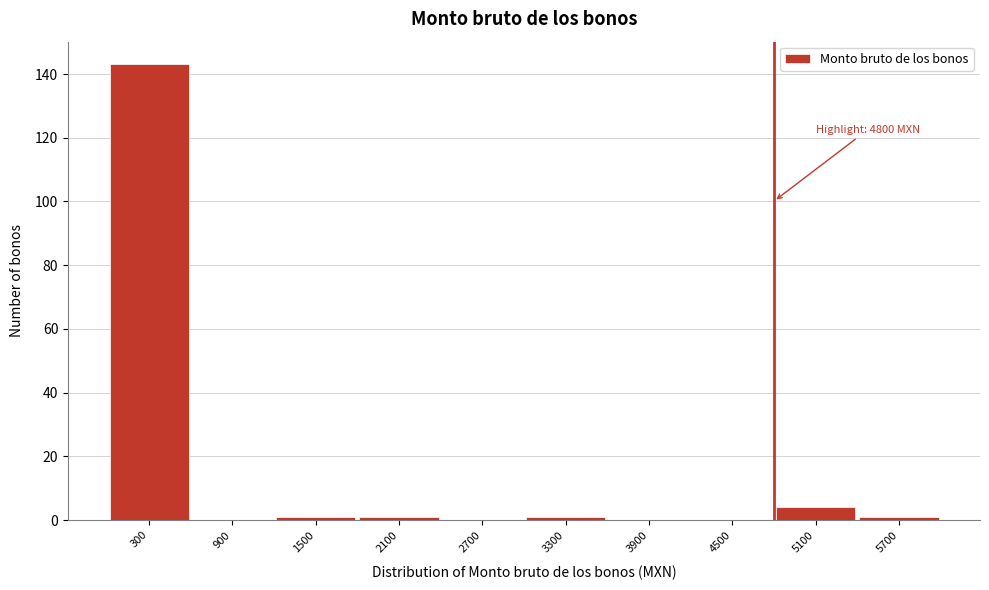

Reading left to right, list all the values displayed in this chart.

300=143	900=0	1500=1	2100=1	2700=0	3300=1	3900=0	4500=0	5100=4	5700=1